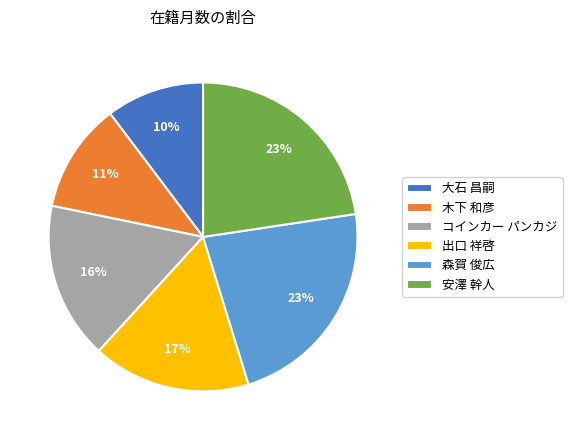

Which category has the smallest portion of the pie?

大石 昌嗣